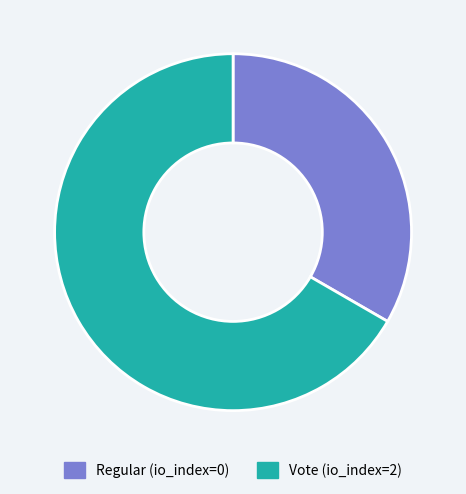

Between Vote (io_index=2) and Regular (io_index=0), which is larger?

Vote (io_index=2)